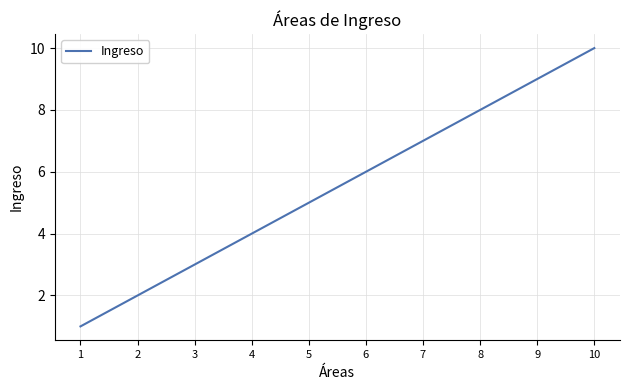

Is it true that the value at 9 is 12?

False